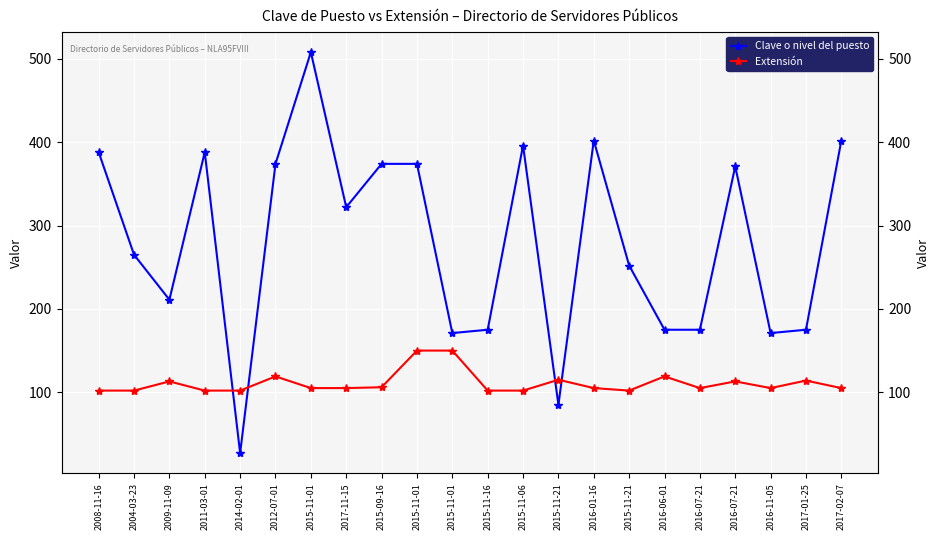

What is the average value of the Extensión series?

111